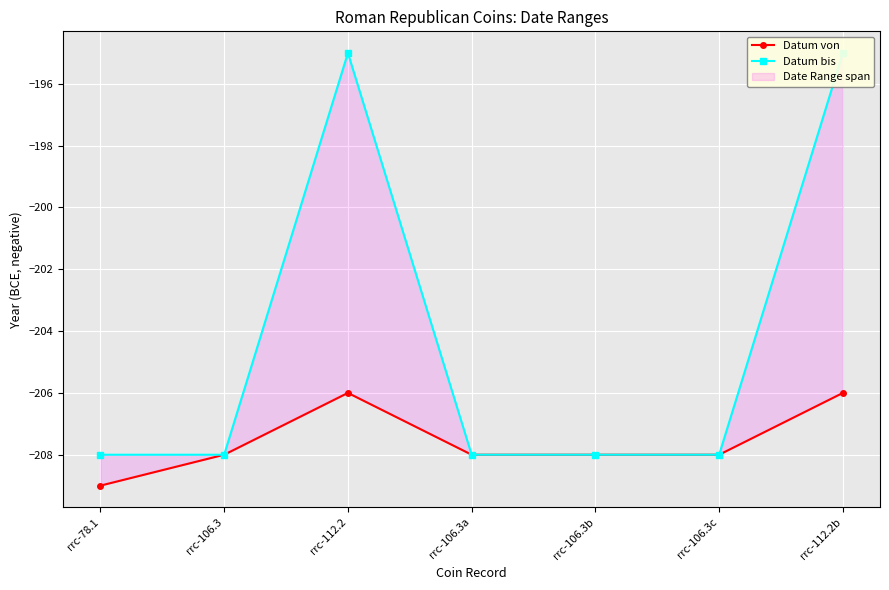

At which category does the chart reach its minimum across all series?

rrc-78.1